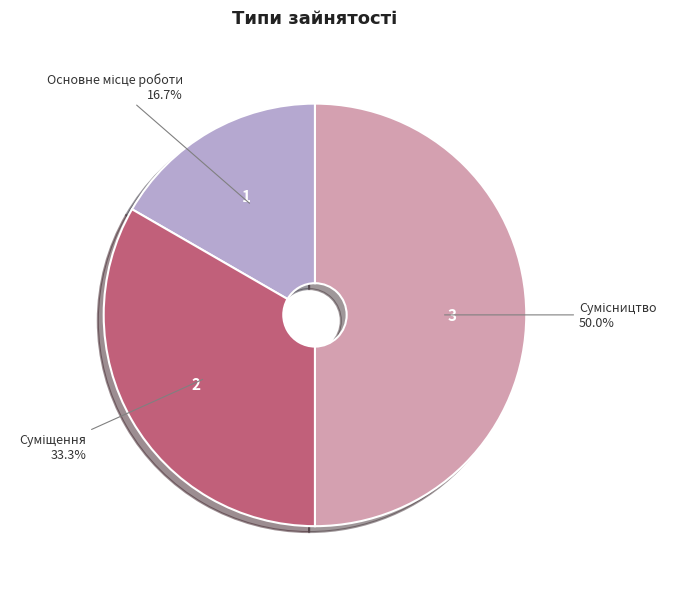

How many slices are in this pie chart?

3